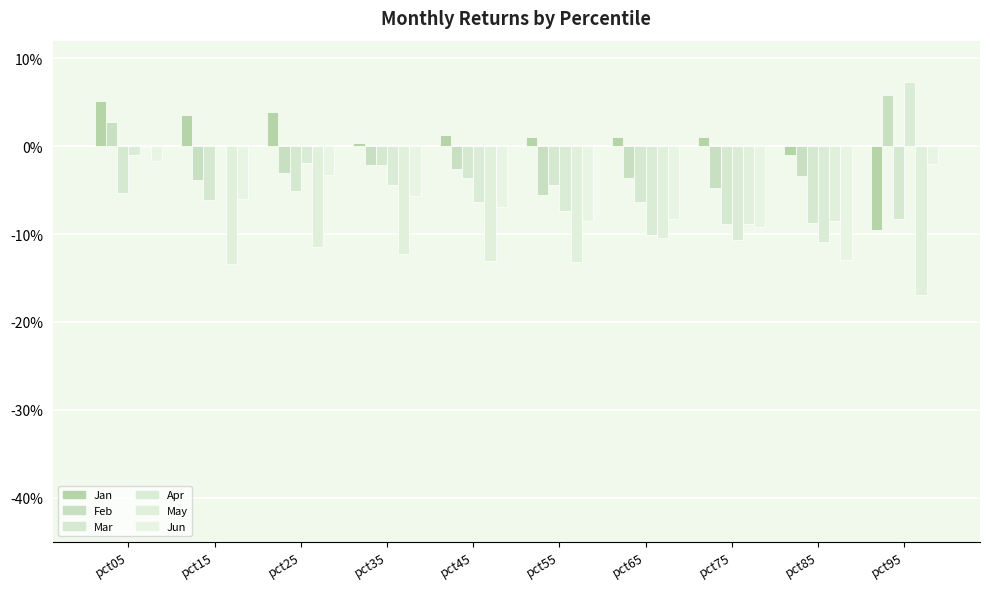

Rank the series by their maximum value, from lowest to highest.

Mar, Jun, May, Jan, Feb, Apr